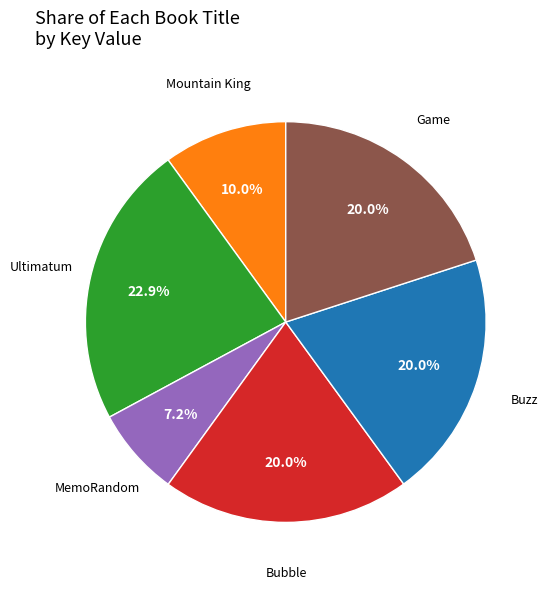

Does any single category account for the majority?

No